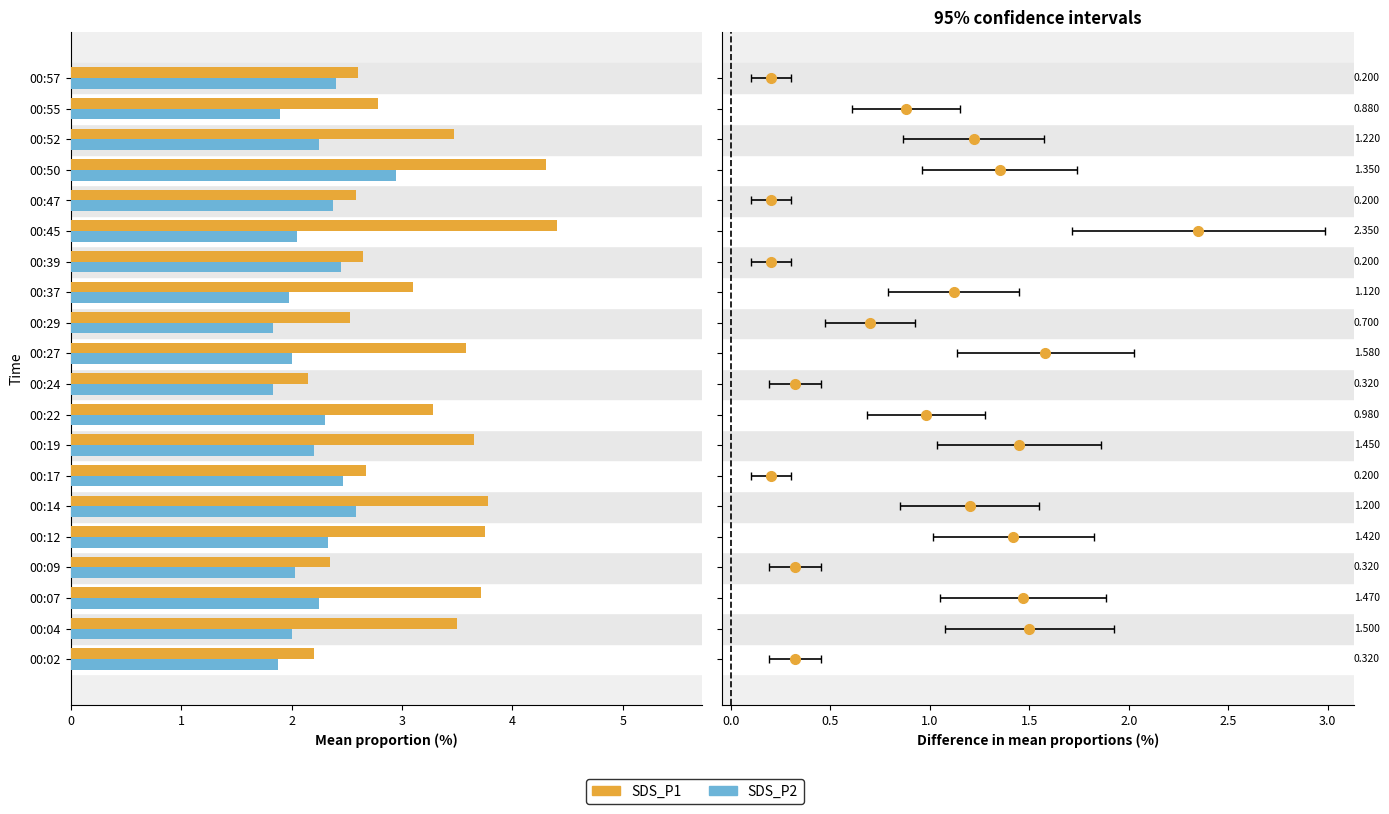

Rank the series by their average value, from lowest to highest.

SDS_P2, SDS_P1